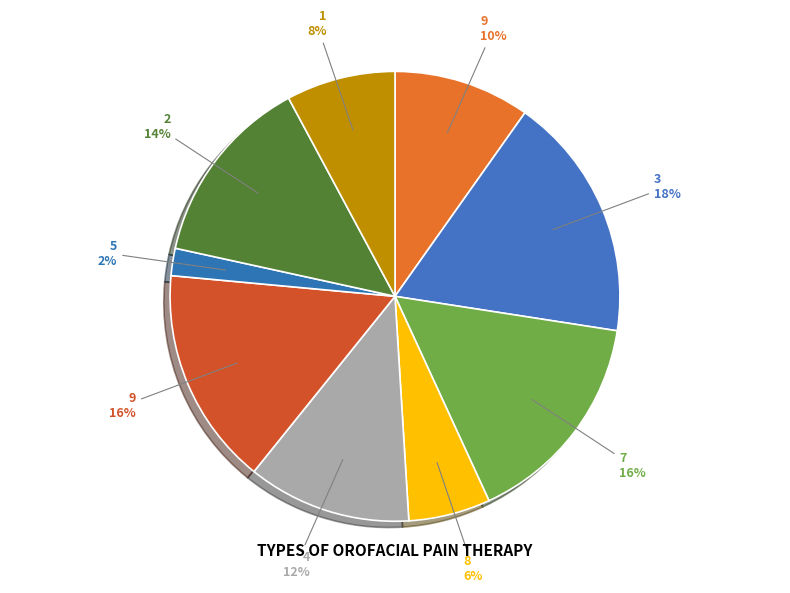

Approximately how many times larger is the value at 8 6% compared to 4 12%?

0.5